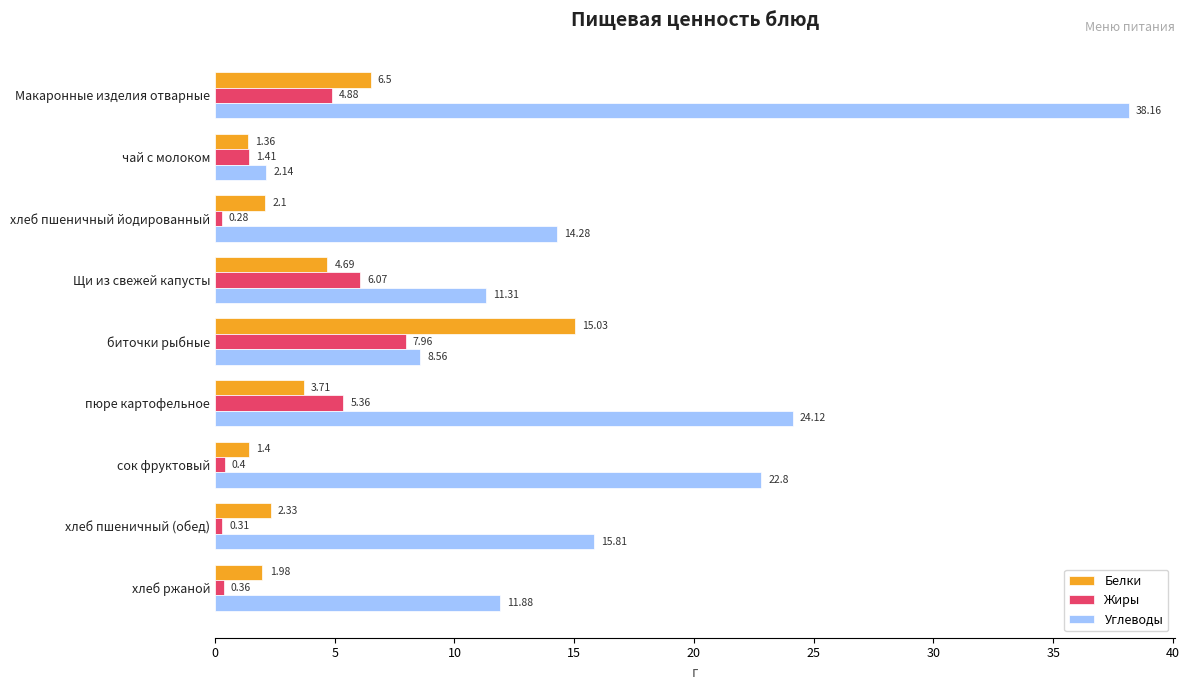

Which series has the largest total across all categories?

Углеводы